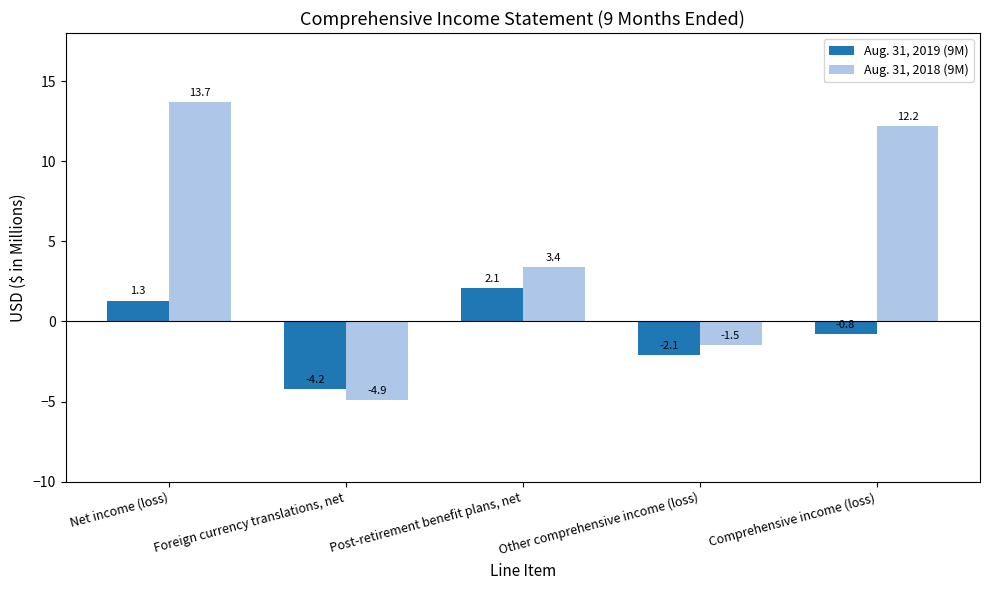

At which category does the chart reach its peak across all series?

Net income (loss)